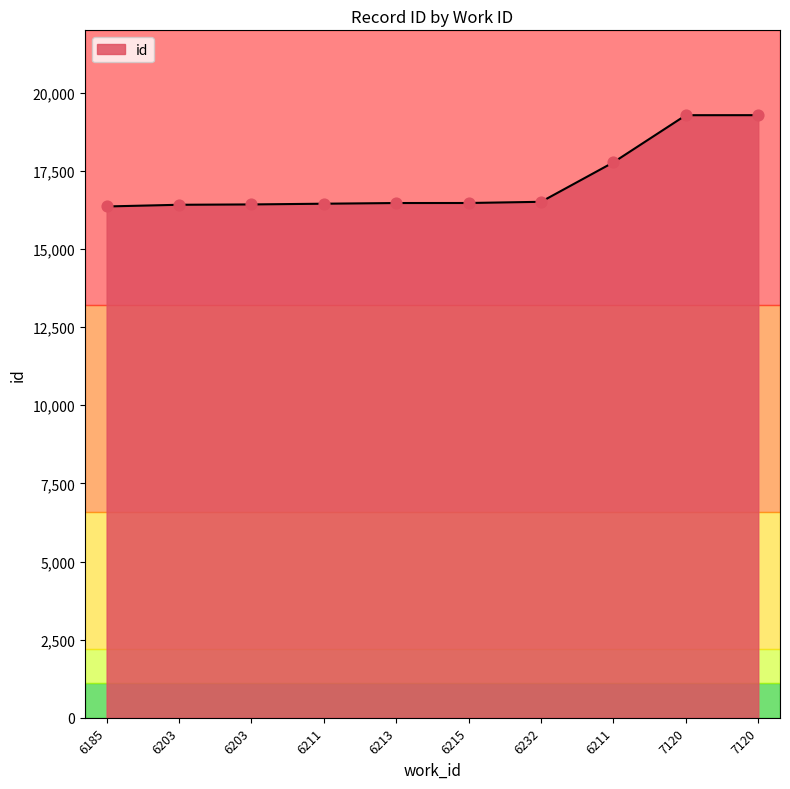

What is the change in value from 6203 to 7120?

+2856